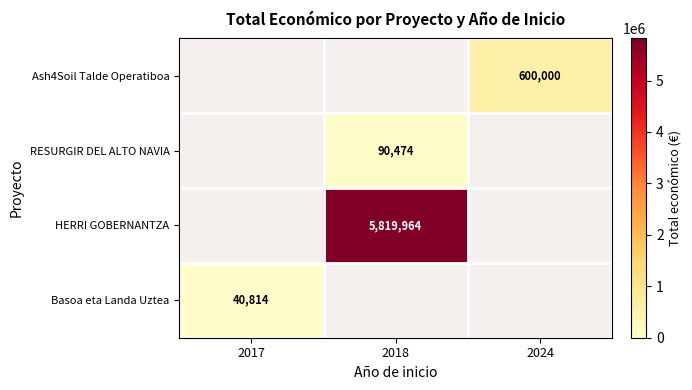

The HERRI GOBERNANTZA series shows 5819964 at 2018. True or false?

True